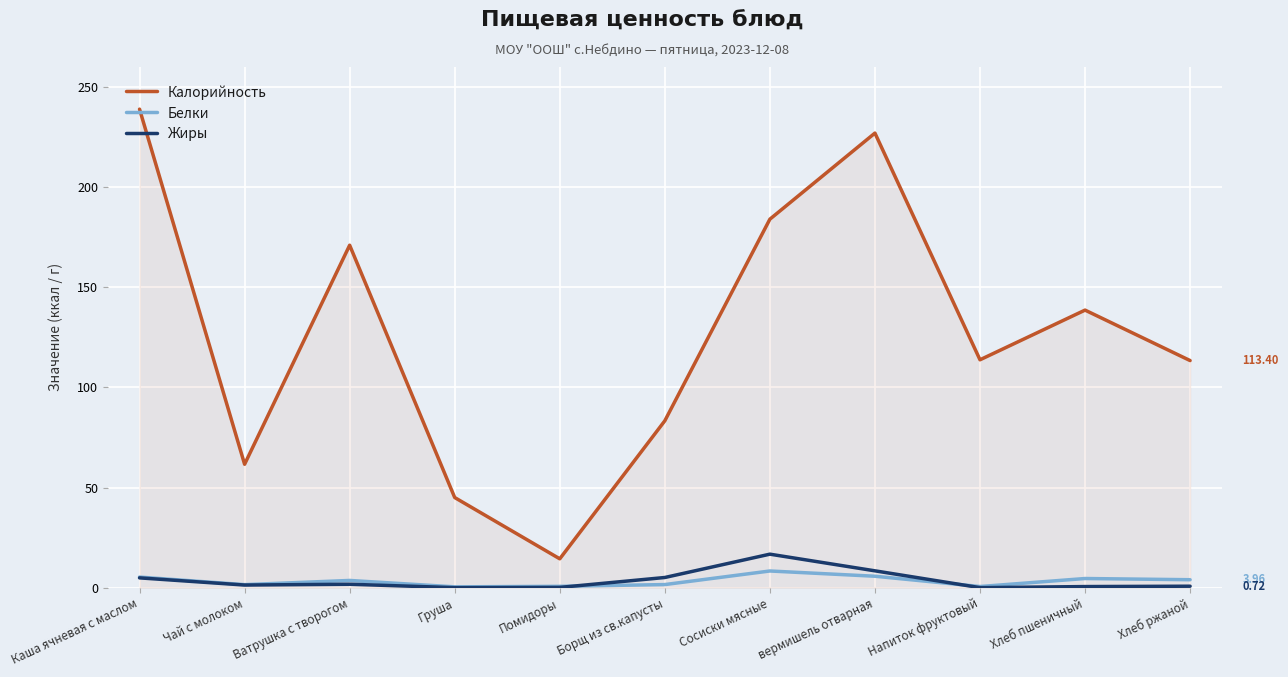

True or false: Жиры and Калорийность cross at least once.

False